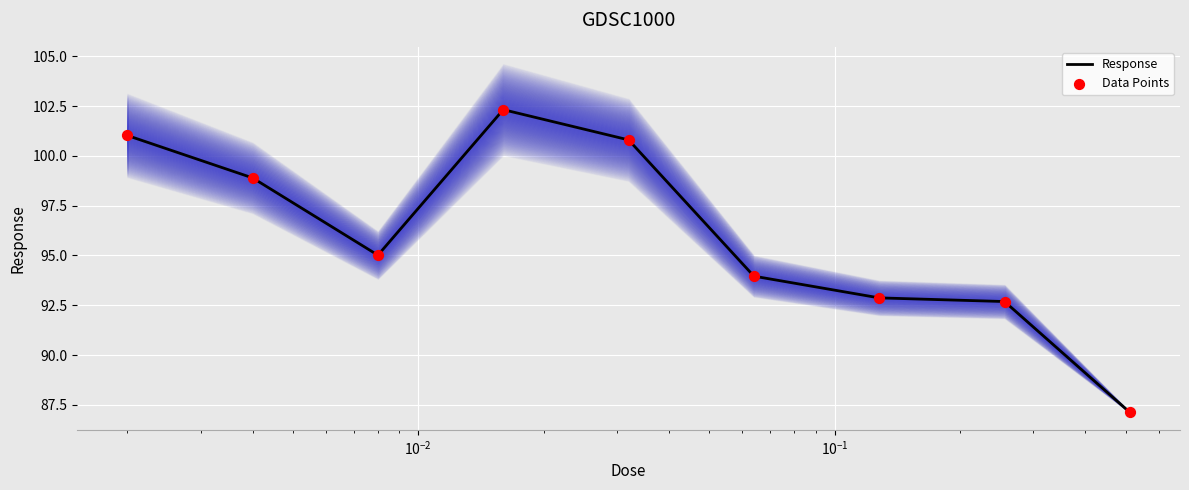

Which series reaches the minimum Y coordinate?

Response